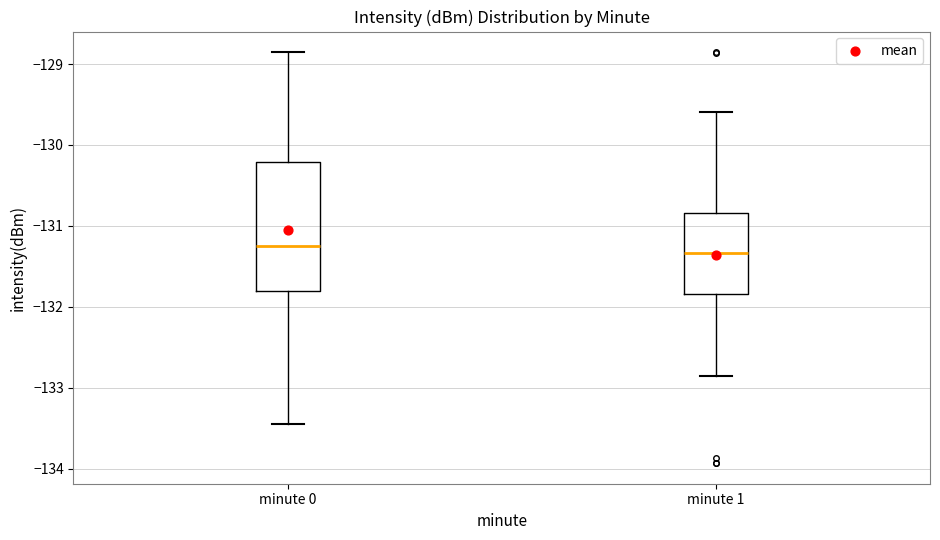

Reading left to right, transcribe this box plot: for each box, give where its median line is, the range the box spans, and where its two whiskers end, as read against the y-axis. The values are not printed on the chart, so give them approximately, as read against the axis.

minute 0: median -131.2, box -131.8 to -130.2, whiskers -133.5 to -128.9
minute 1: median -131.3, box -131.8 to -130.8, whiskers -132.9 to -129.6